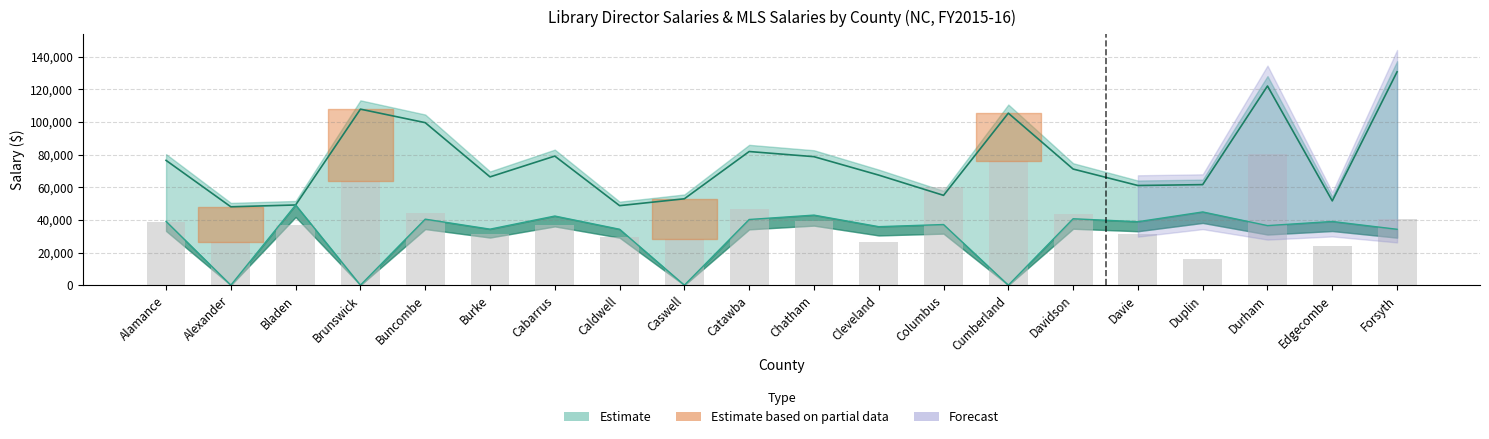

True or false: the data shows 123468.7 at Durham.

False